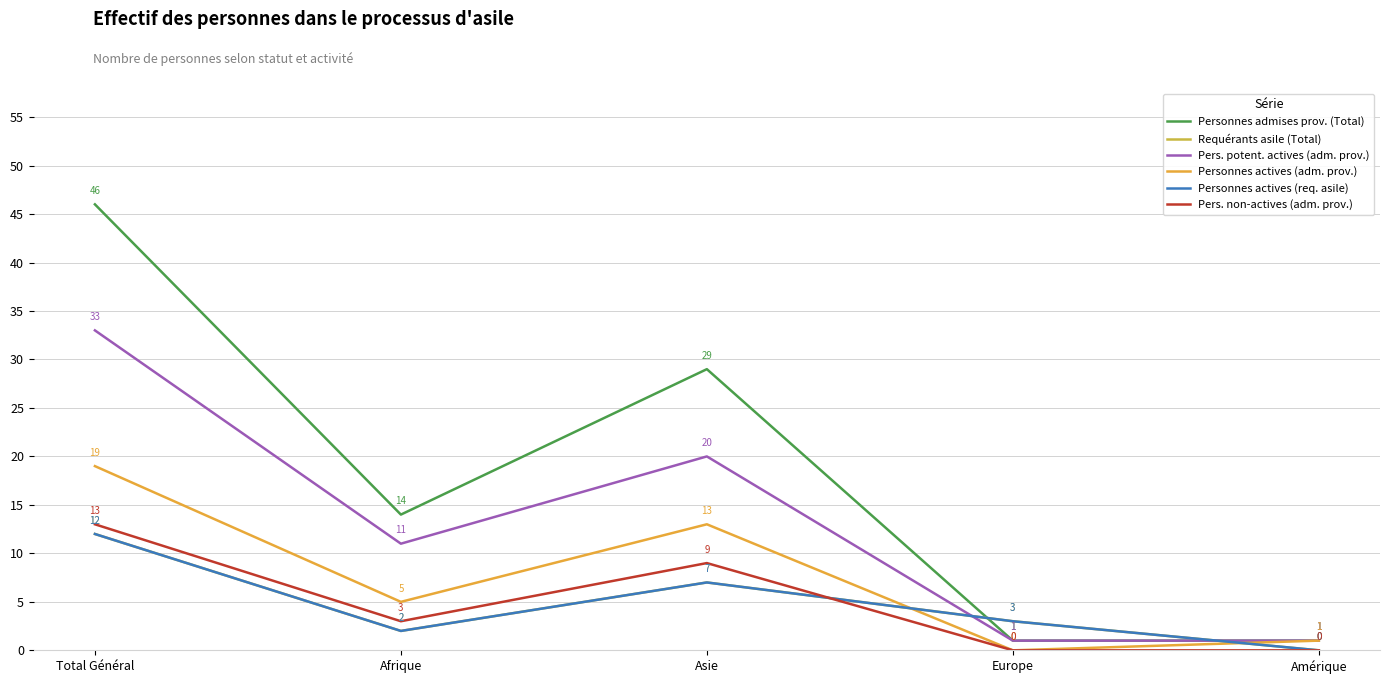

How many lines are shown in the chart?

6